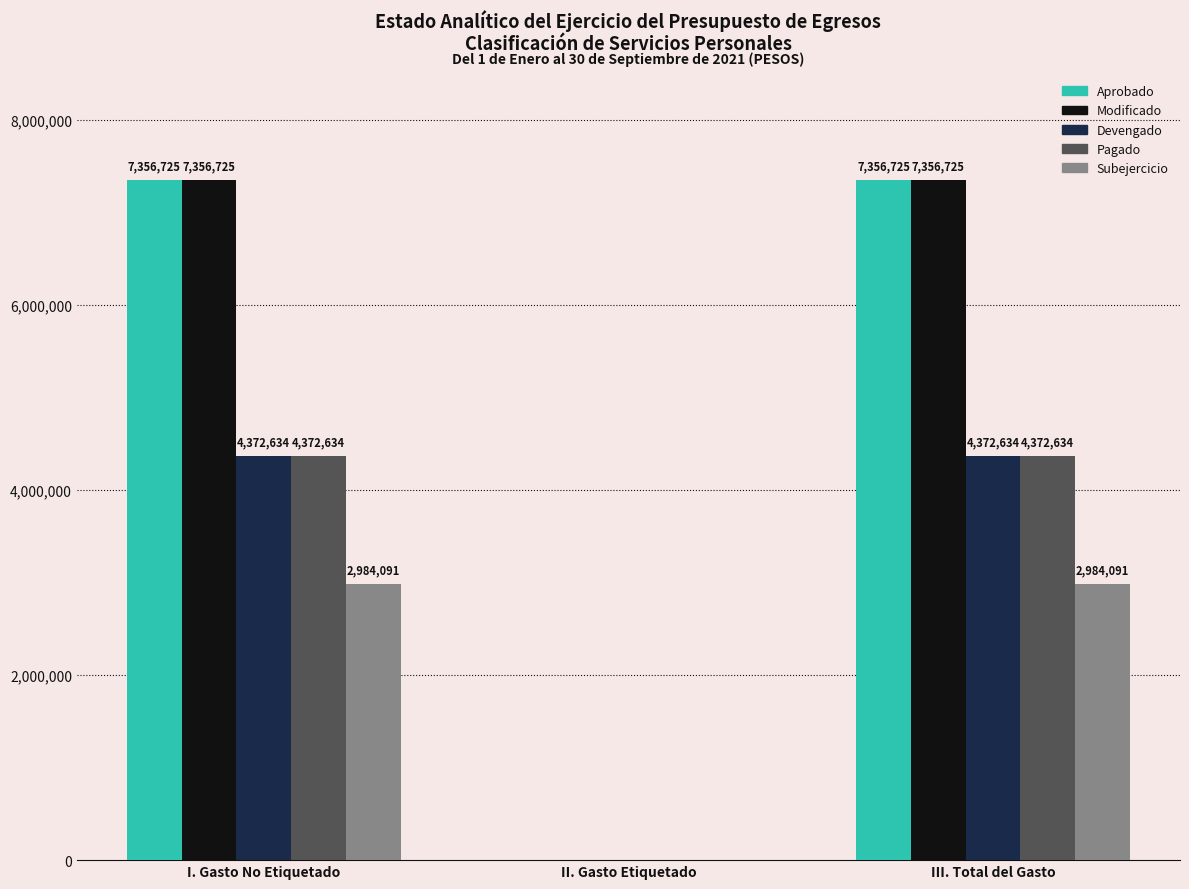

Is the value of Modificado at III. Total del Gasto greater than the value of Aprobado at II. Gasto Etiquetado?

Yes